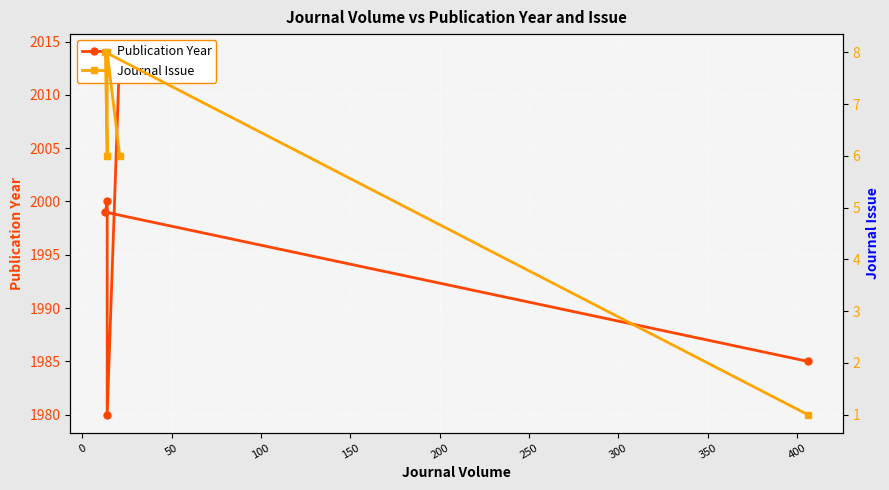

True or false: Journal Issue and Publication Year cross at least once.

False